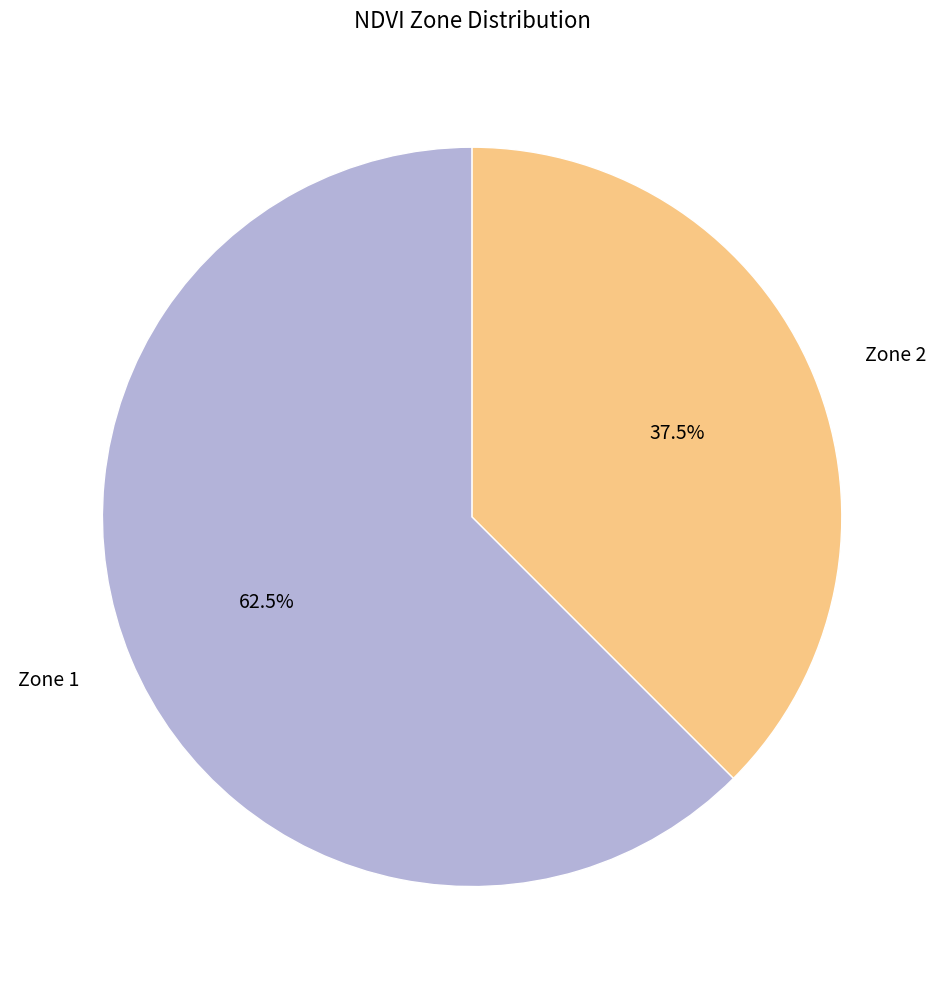

To the nearest percent, what is the combined percentage of Zone 2 and Zone 1?

100%